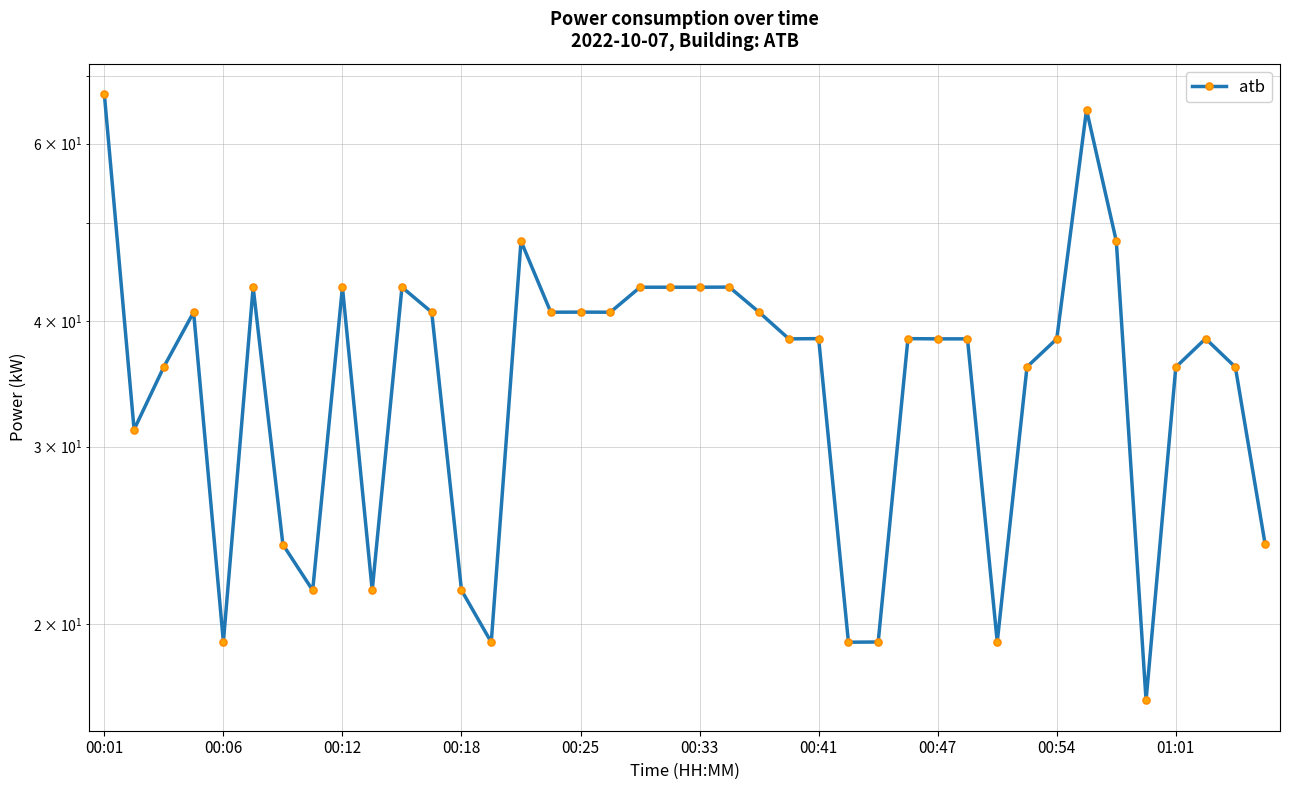

Count the number of categories in the chart.

40